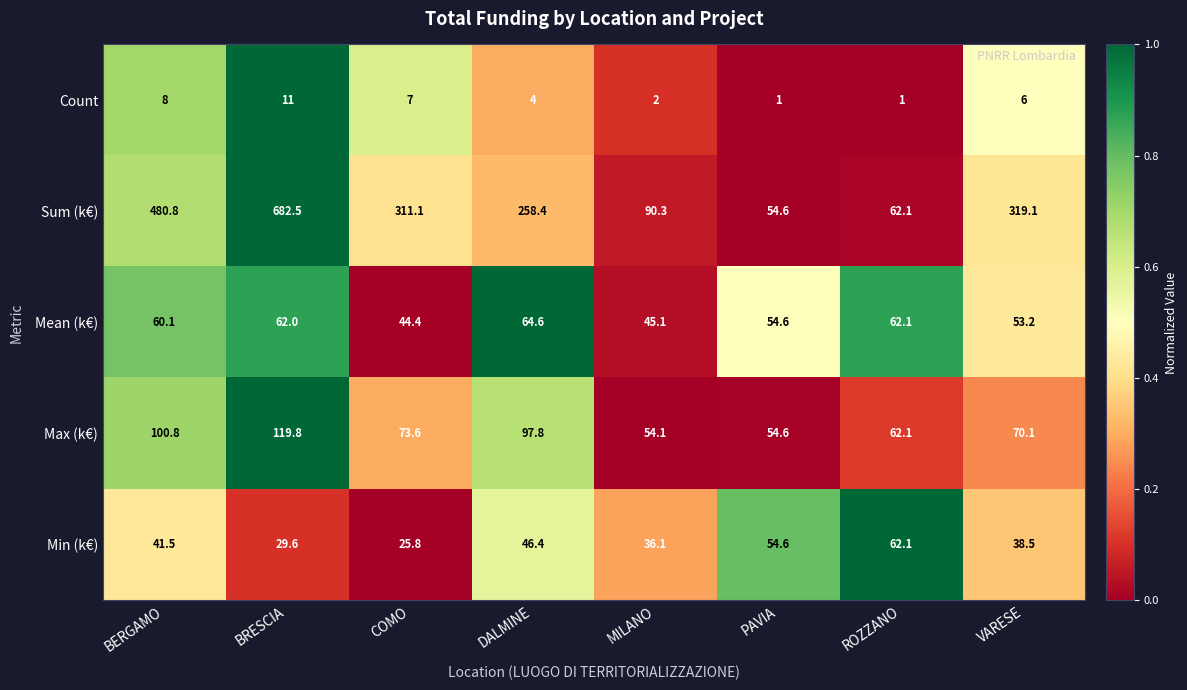

Which series changed the most between BERGAMO and ROZZANO?

Sum (k€)